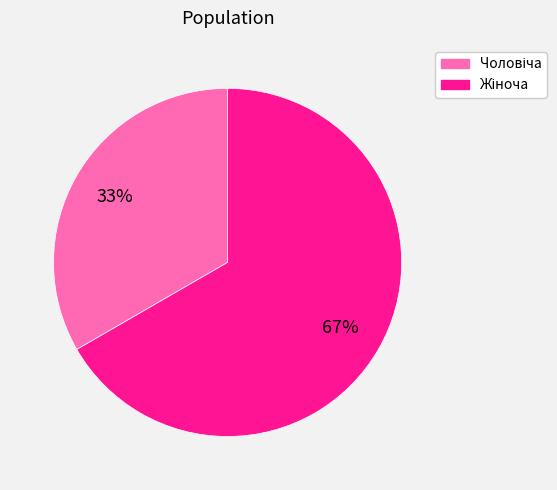

Is there any slice that represents more than half of the pie?

Yes